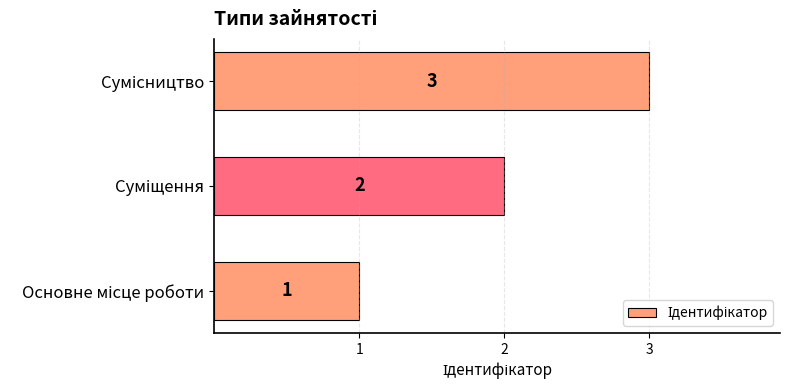

How many data points does each series have?

3